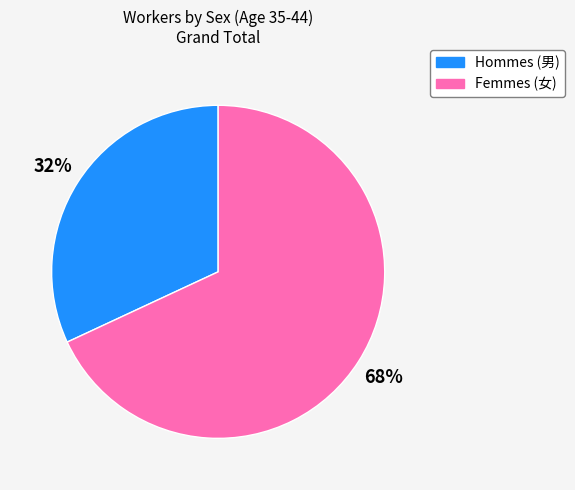

To the nearest percent, what is the average slice percentage?

50%